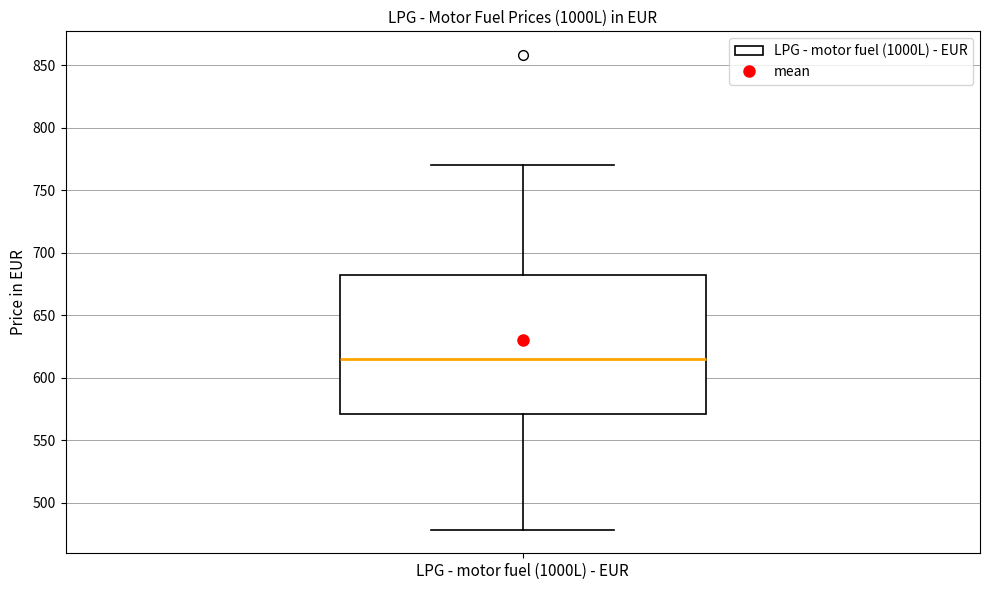

Transcribe this box plot: give where the median line is, the range the box spans, and where the two whiskers end, as read against the y-axis. The values are not printed on the chart, so give them approximately, as read against the axis.

median 615, box 570 to 680, whiskers 480 to 770